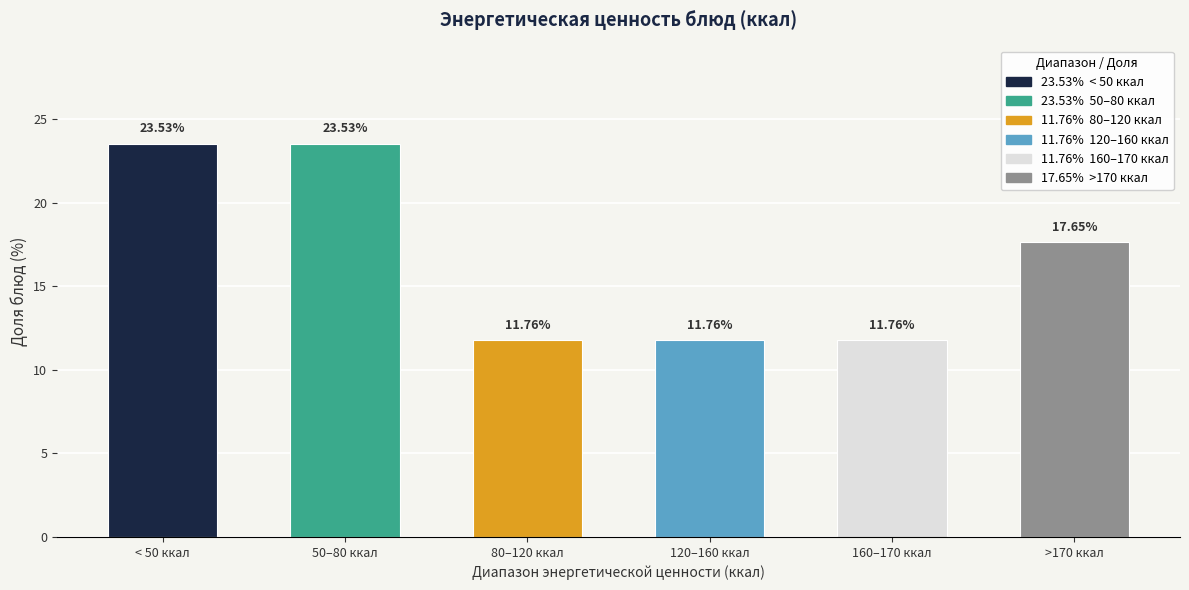

What is the label of the 5th bar from the right?

50–80 ккал